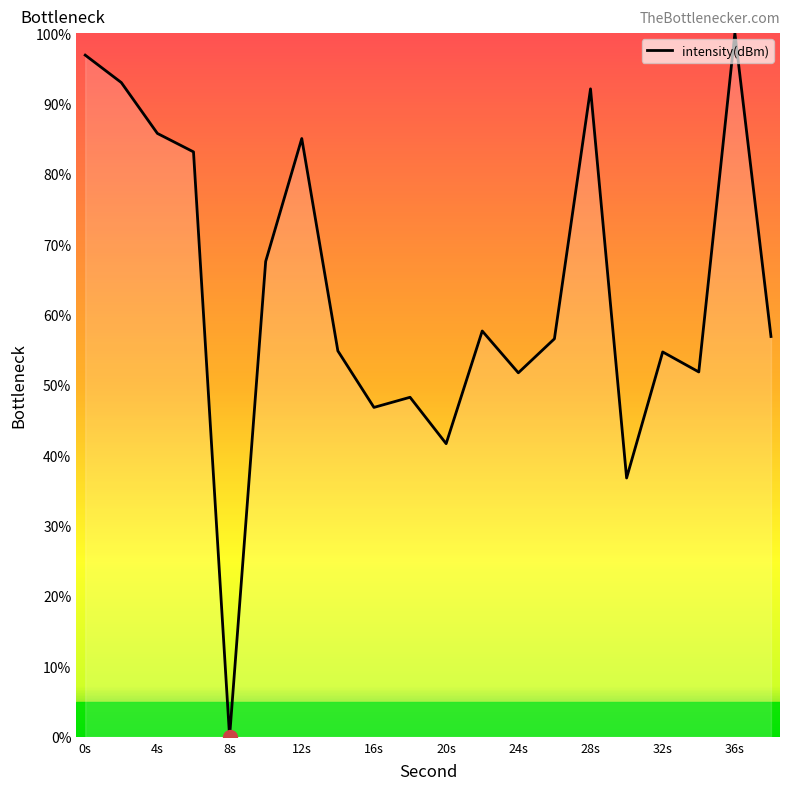

What is the difference between the maximum and second lowest values?

63.2